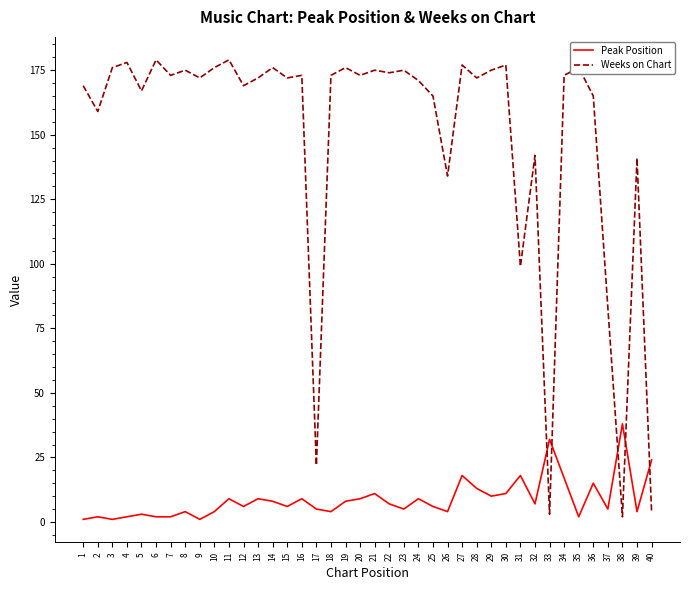

What is the average value of the Weeks on Chart series?

150